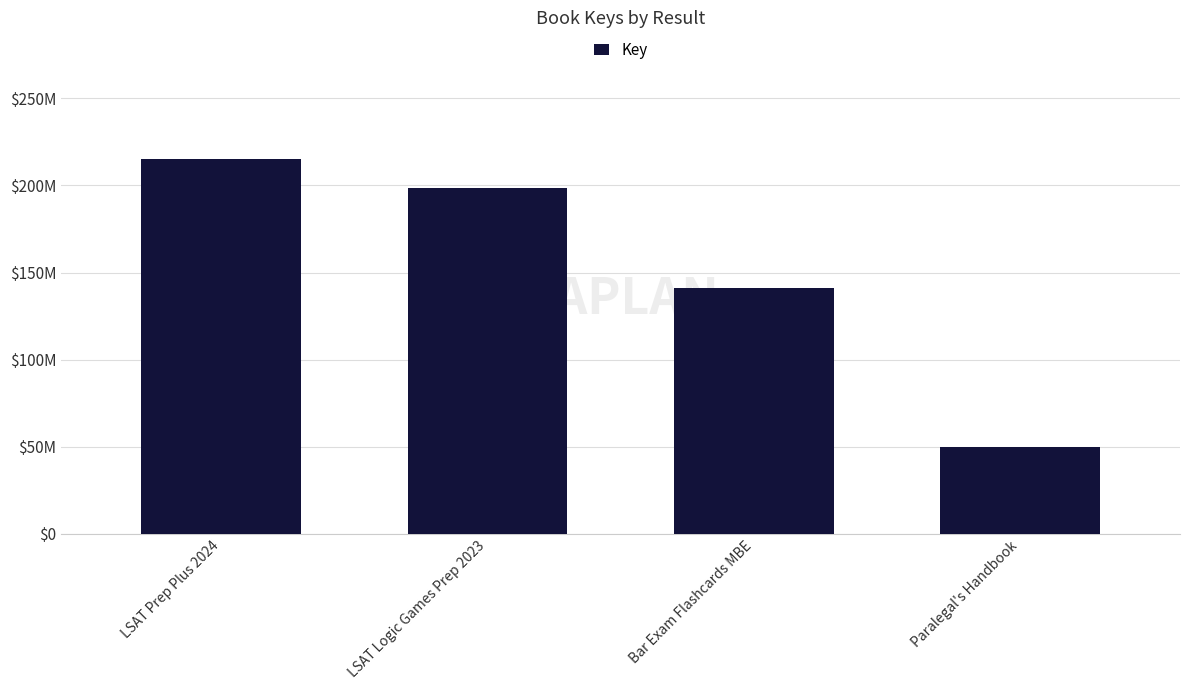

The value at LSAT Logic Games Prep 2023 is 198422239. True or false?

True